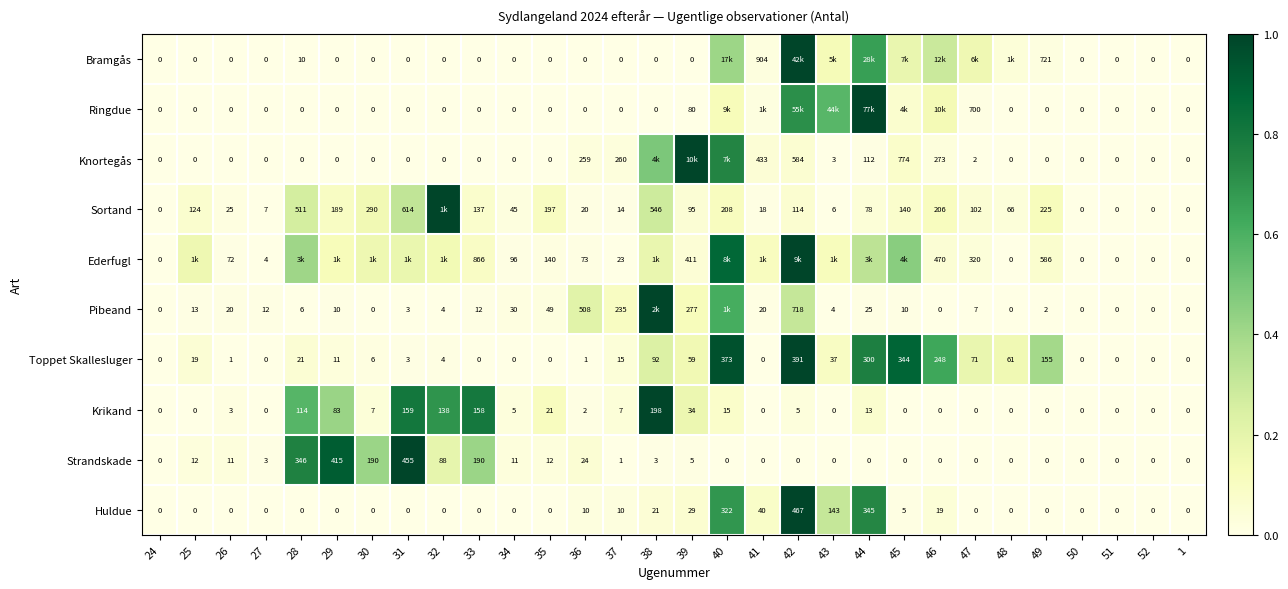

Is the value of Ringdue at 37 greater than the value of Strandskade at 30?

No